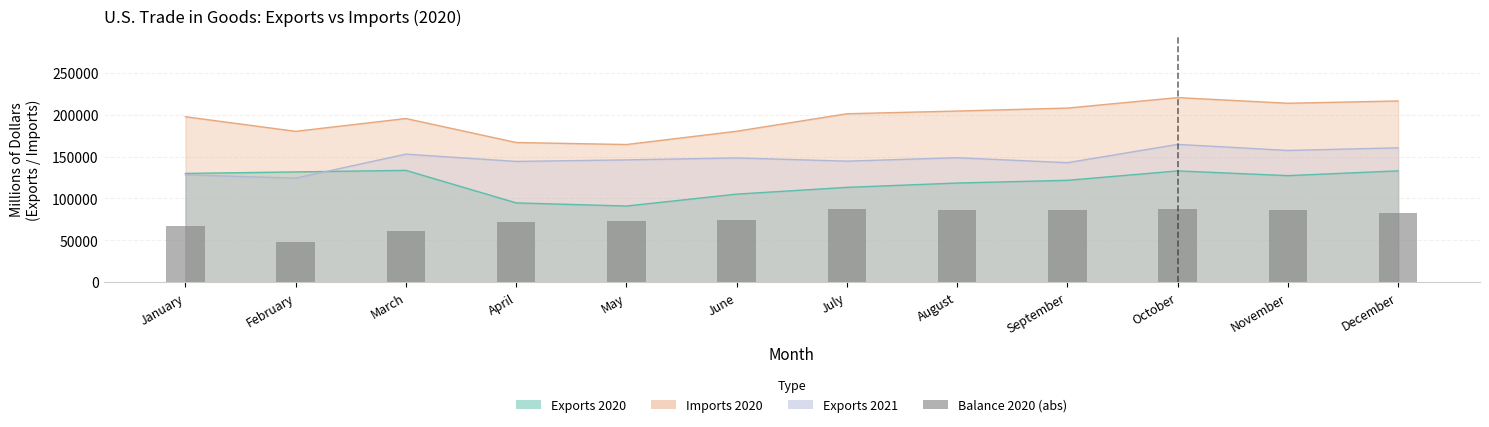

Which has a higher value, October or August?

October